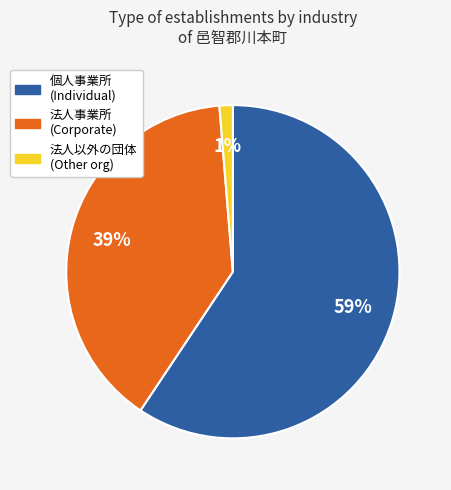

What is the largest slice in the pie chart?

個人事業所 (Individual)